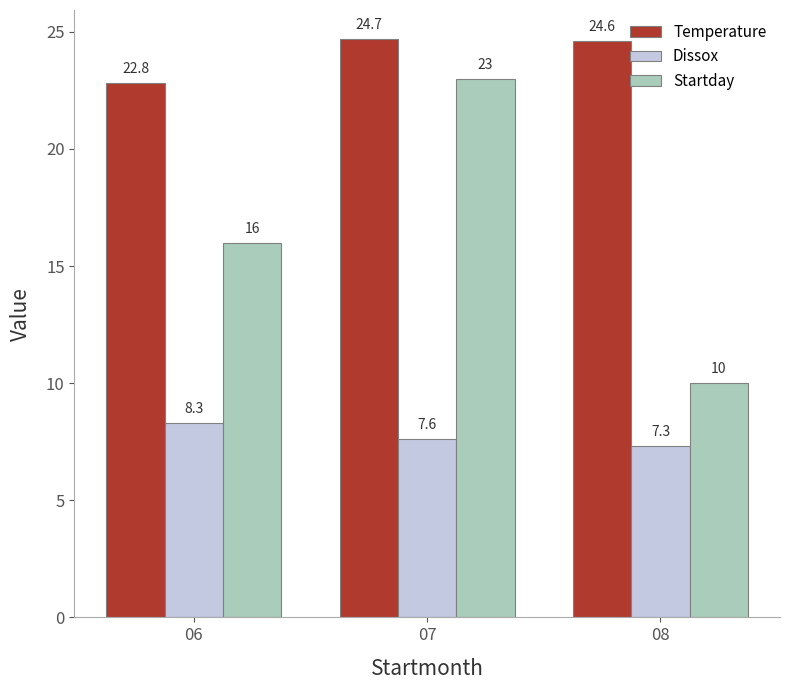

Is the value of Dissox at 07 greater than the value of Temperature at 08?

No